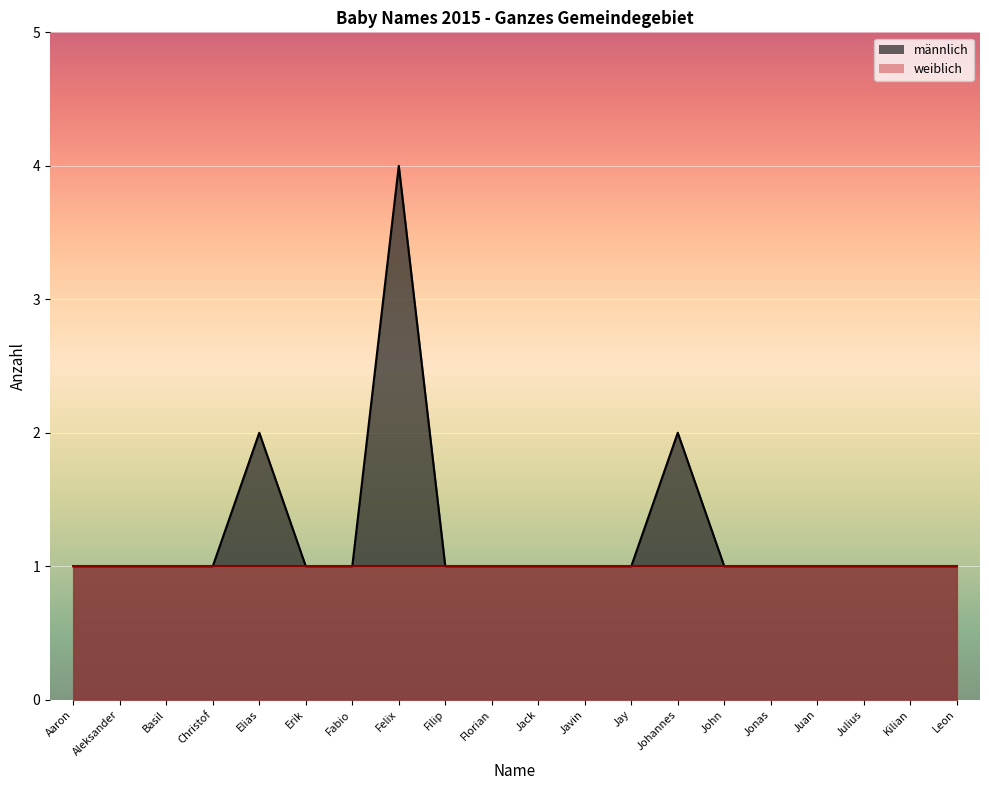

True or false: the data shows 2 at Elias.

True